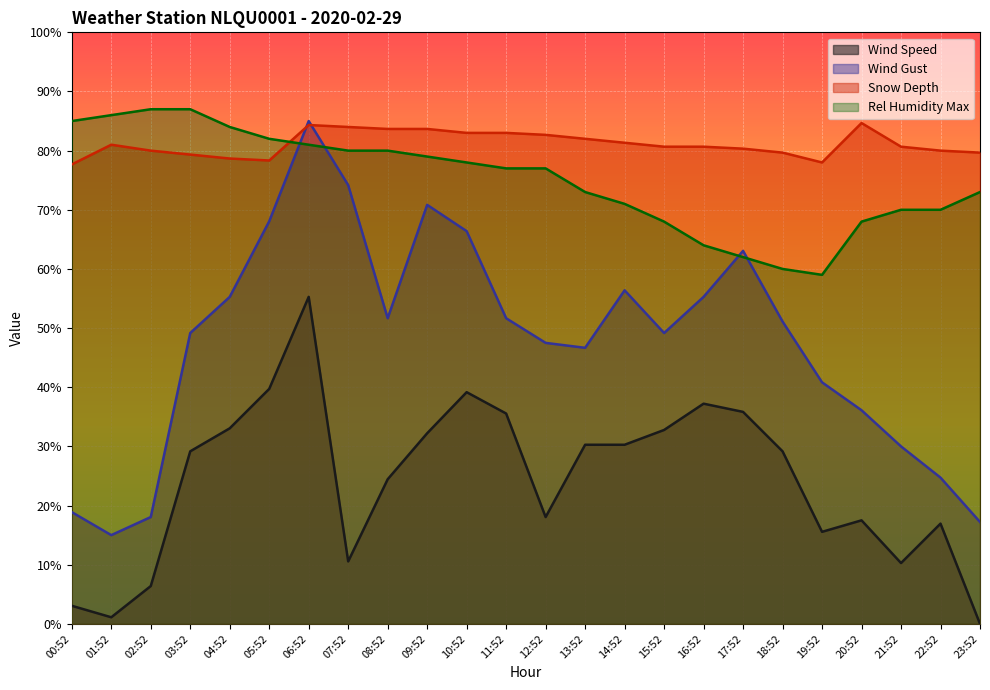

True or false: WIND_SPEED_GUST and WIND_SPEED intersect in this chart.

False